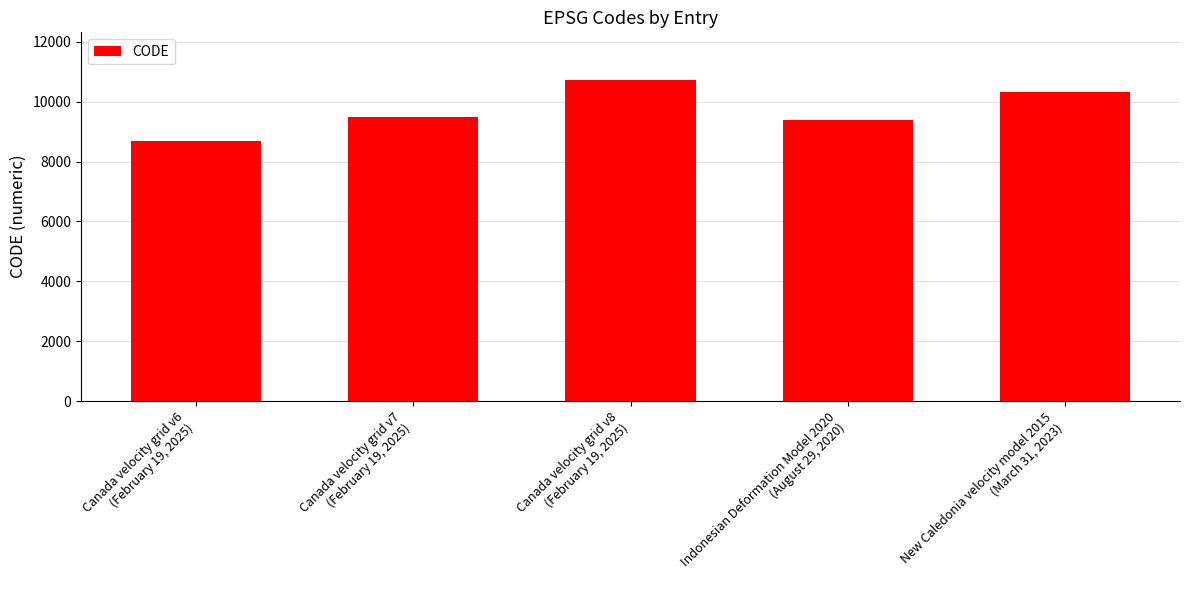

Reading left to right, transcribe all the data shown in this chart.

Canada velocity grid v6
(February 19, 2025)=8676	Canada velocity grid v7
(February 19, 2025)=9483	Canada velocity grid v8
(February 19, 2025)=10707	Indonesian Deformation Model 2020
(August 29, 2020)=9375	New Caledonia velocity model 2015
(March 31, 2023)=10323